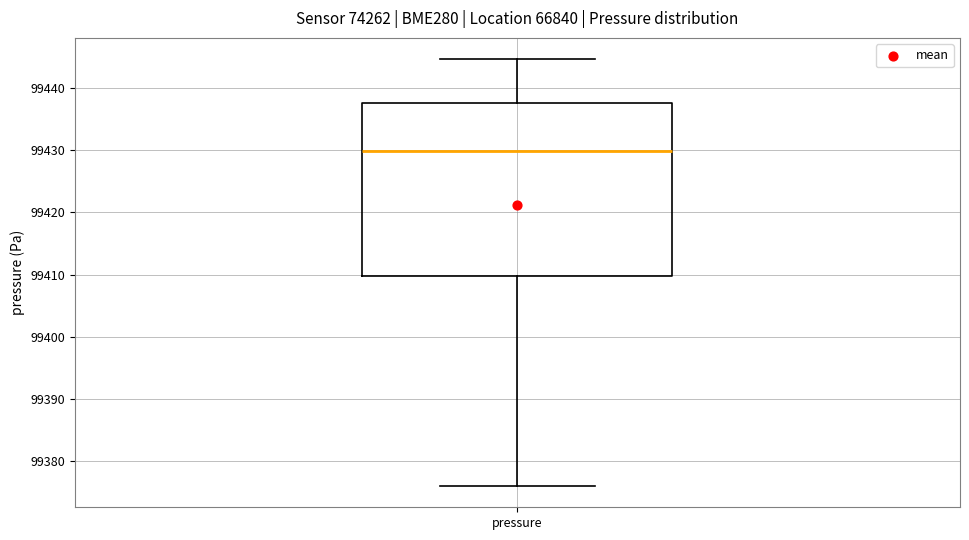

Read this box plot against the y-axis: the position of the median line, the range covered by the box, and the ends of both whiskers. The values are not printed on the chart, so give them approximately, as read against the axis.

median 99430, box 99410 to 99438, whiskers 99376 to 99445